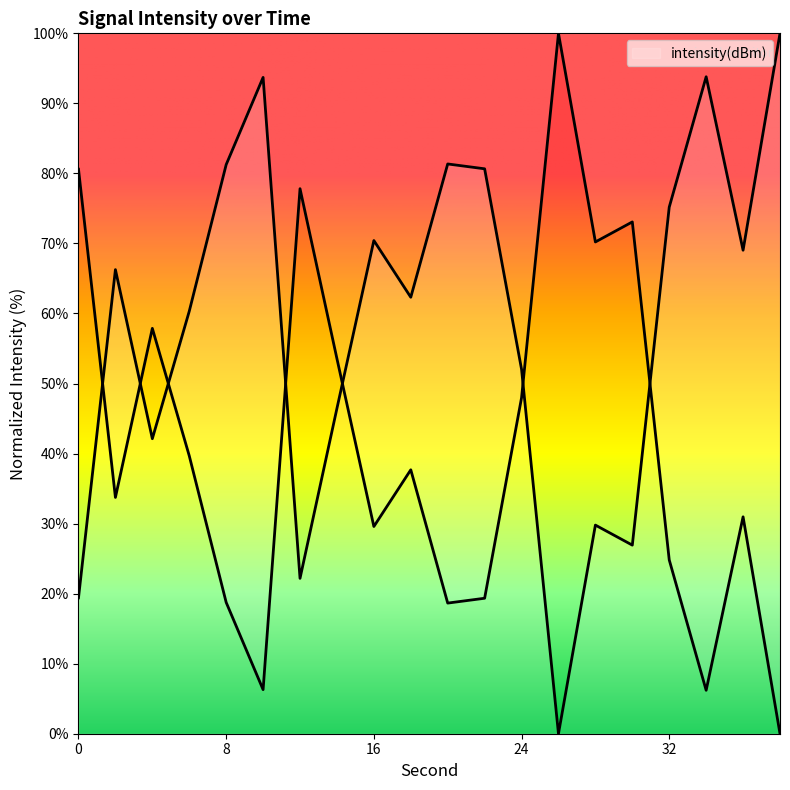

How many lines are shown in the chart?

1